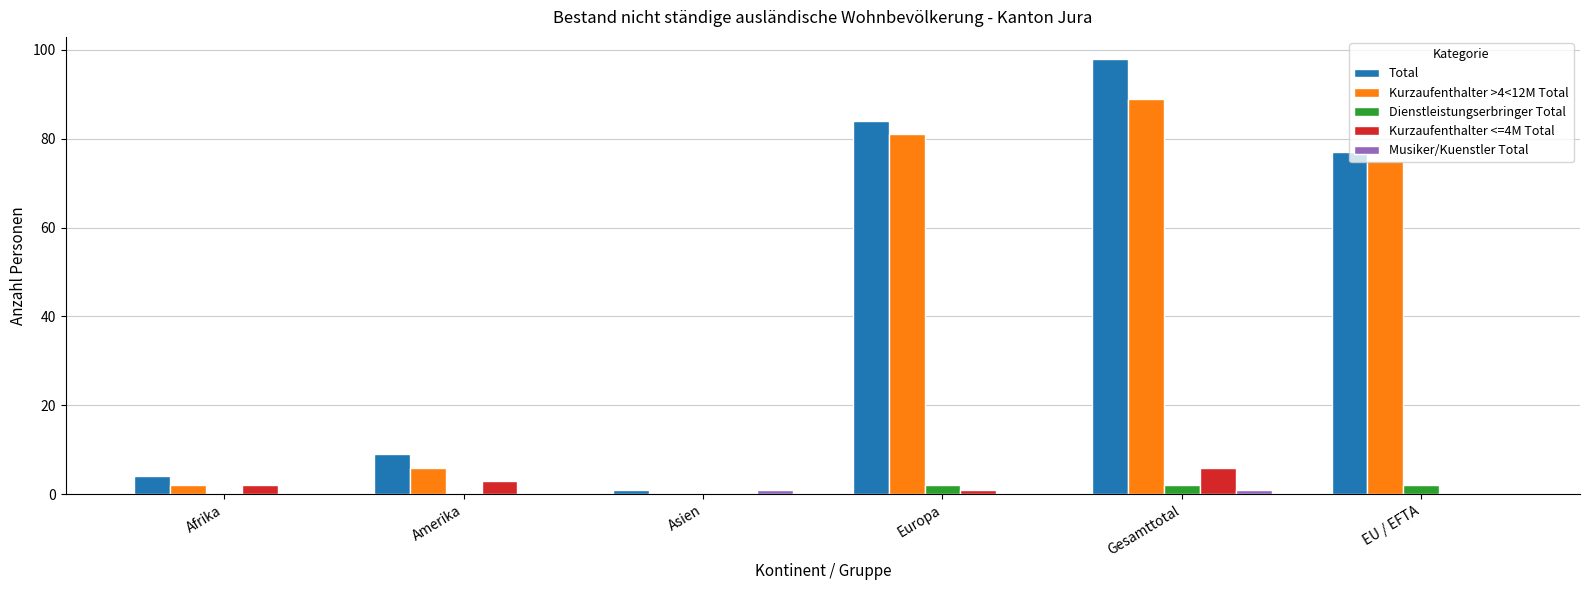

Is it true that Kurzaufenthalter >4<12M Total equals 89 at Gesamttotal?

True